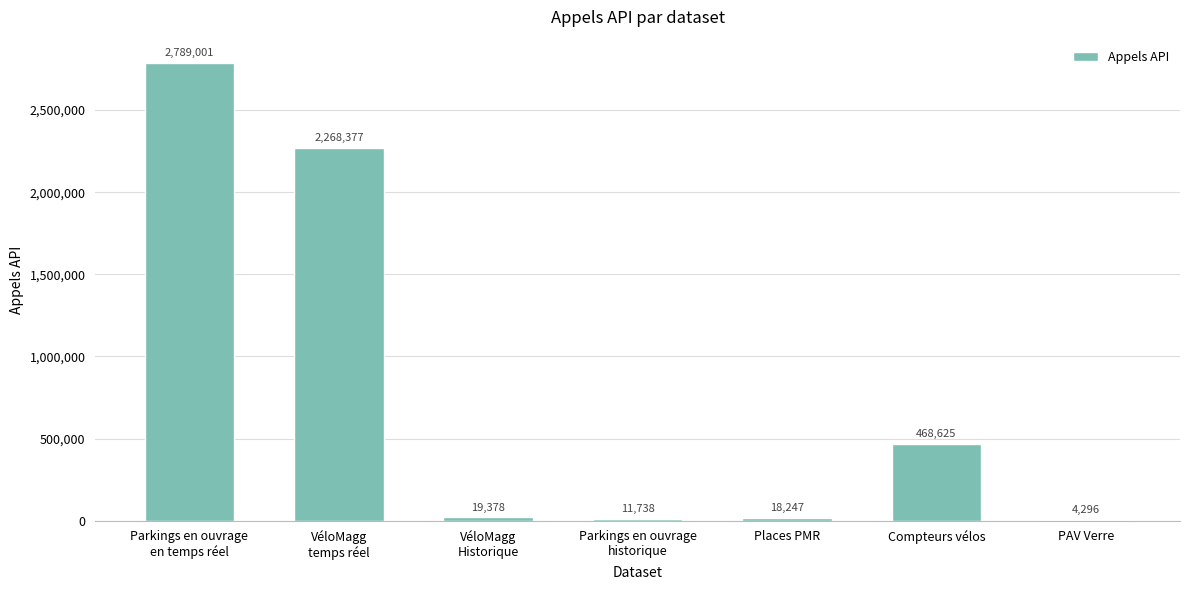

What is the change in value from Compteurs vélos to PAV Verre?

-464329